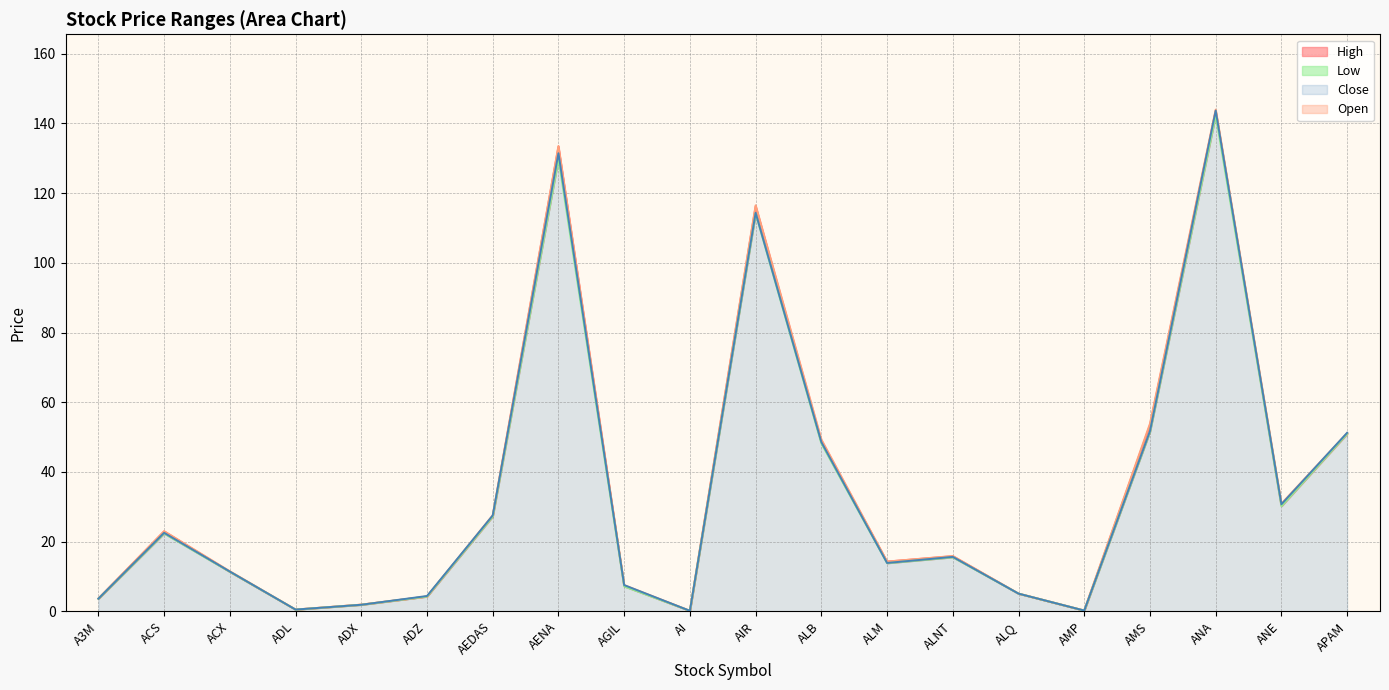

Where is the first local minimum for Low?

ADL